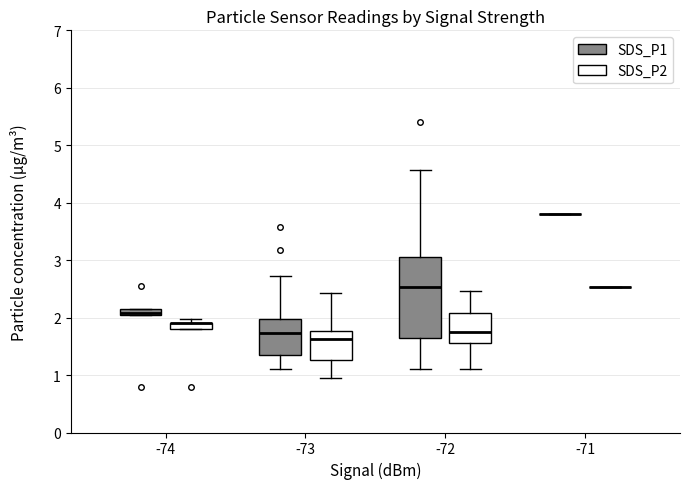

Which box is the tallest, from its lower edge to its upper edge?

-72 (SDS_P1)